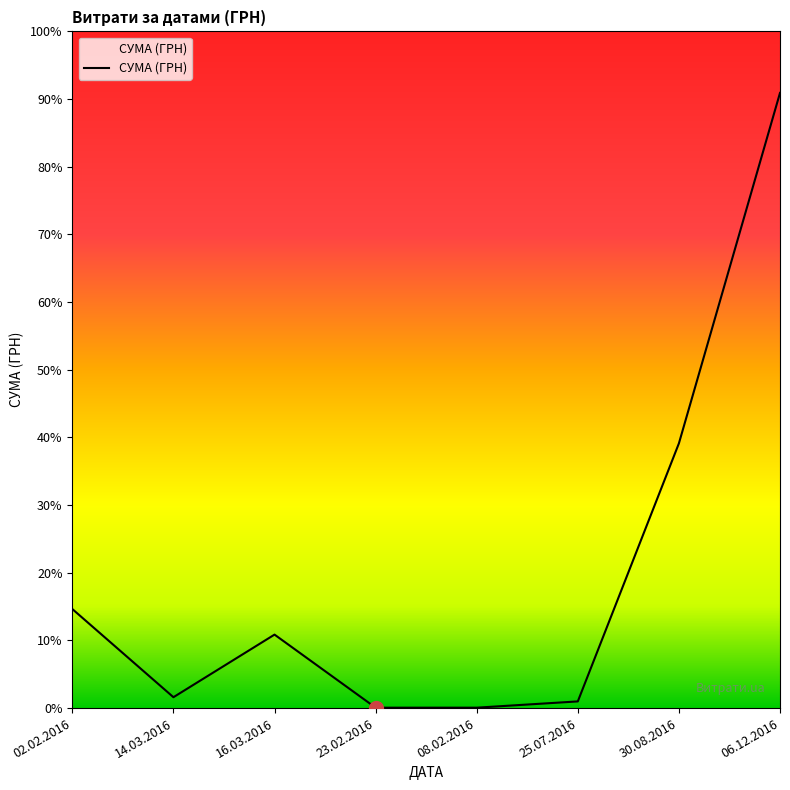

Does the chart have visible grid lines?

No